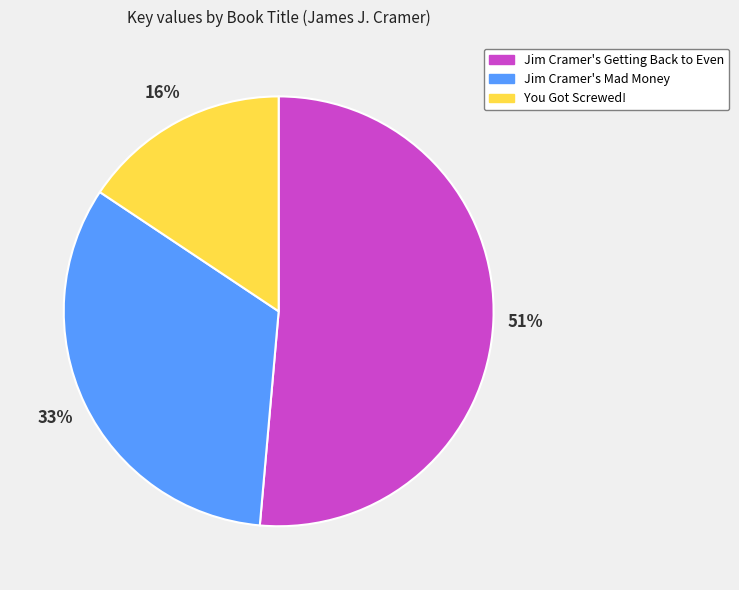

Is there any slice that represents more than half of the pie?

Yes